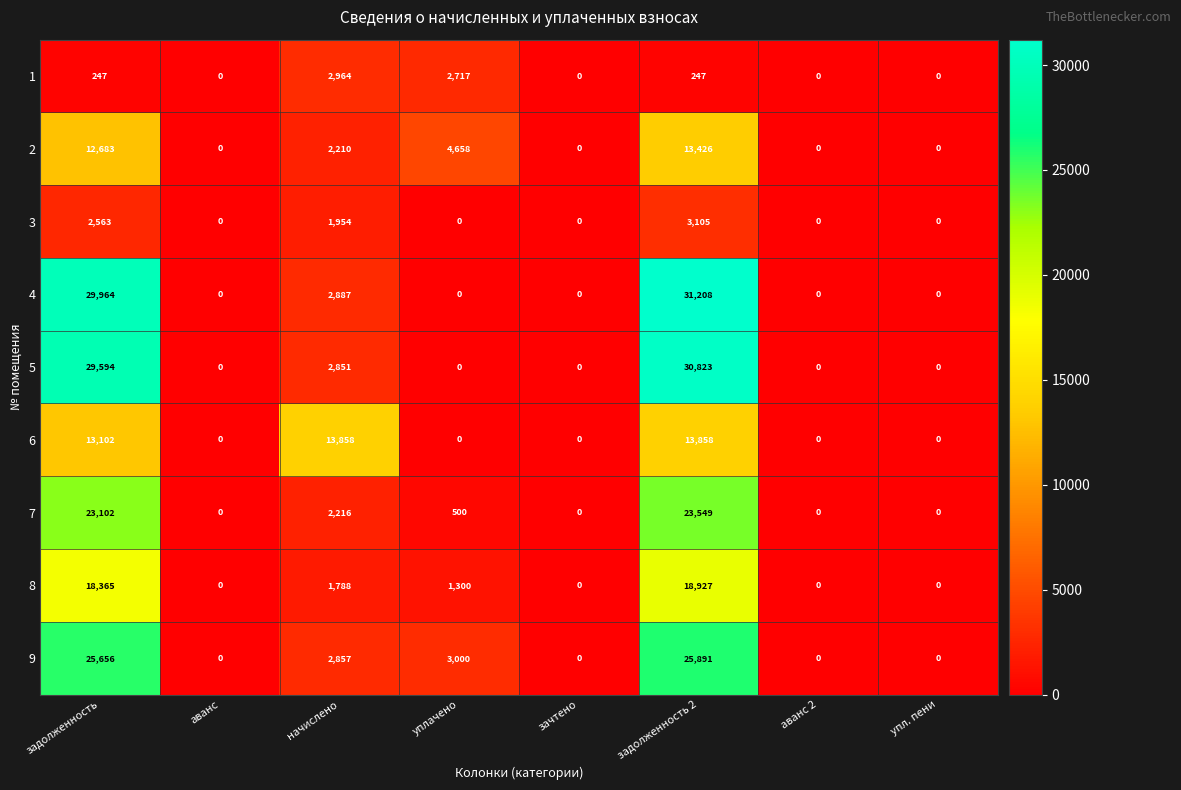

Where is 2 nearest to the value 6713?

уплачено